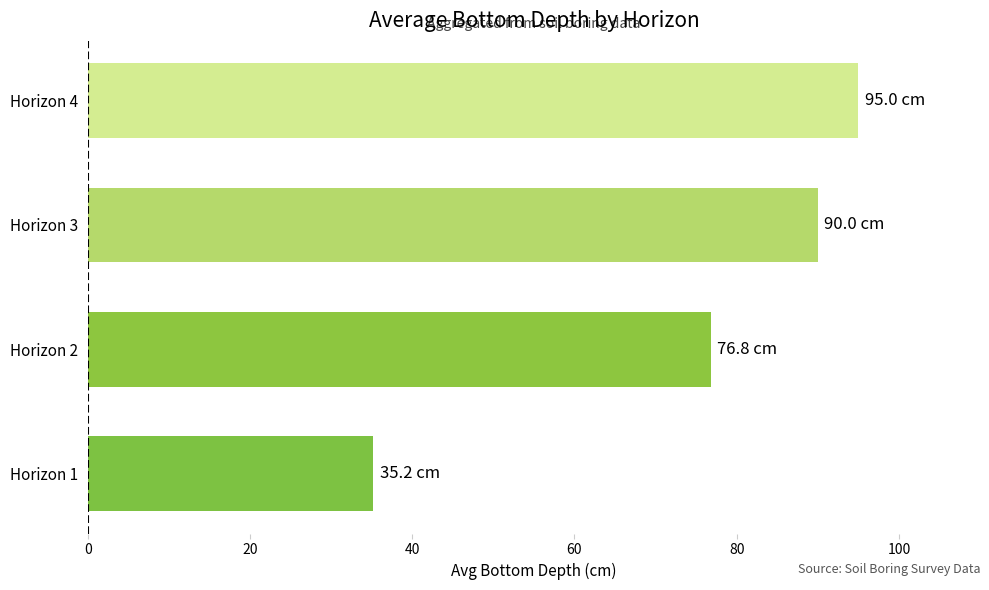

Rank the categories by value from highest to lowest.

Horizon 4, Horizon 3, Horizon 2, Horizon 1